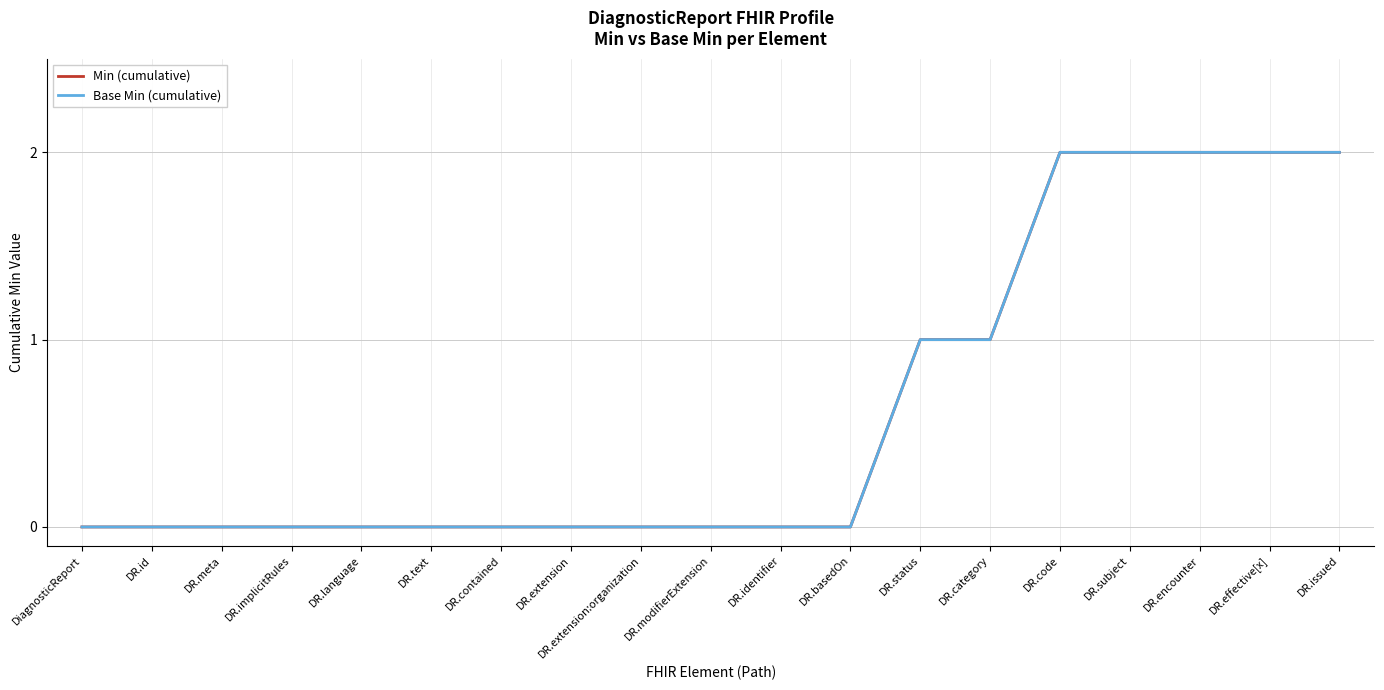

True or false: Min (cumulative) and Base Min (cumulative) intersect in this chart.

False